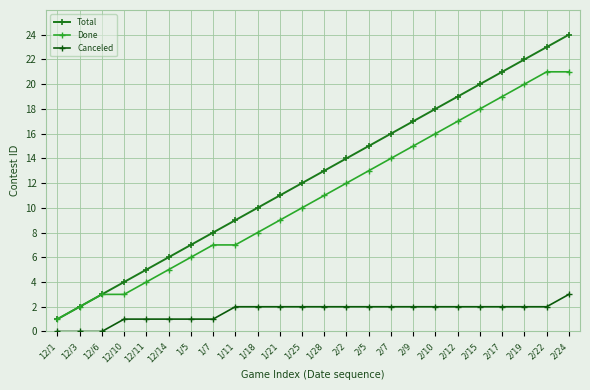

What is the spread (max minus min) of values at 2/5?

13